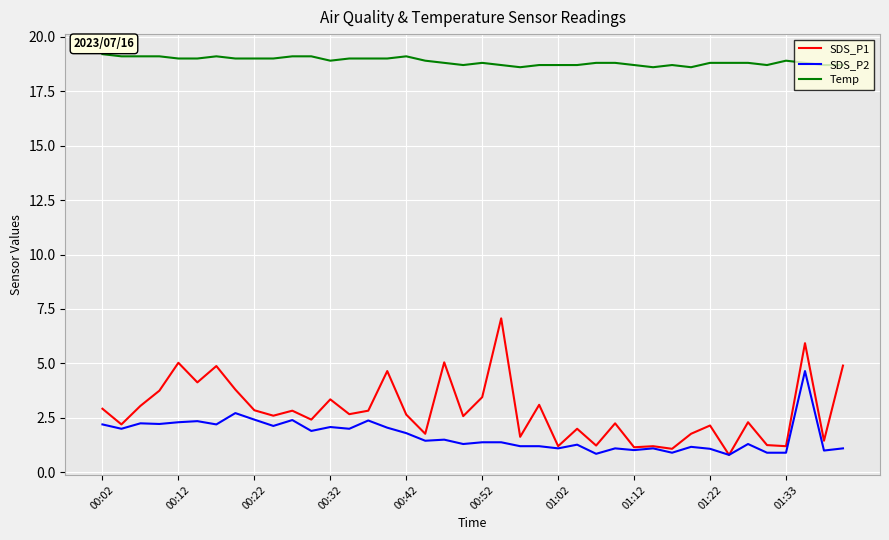

Rank the series by their maximum value, from lowest to highest.

SDS_P2, SDS_P1, Temp